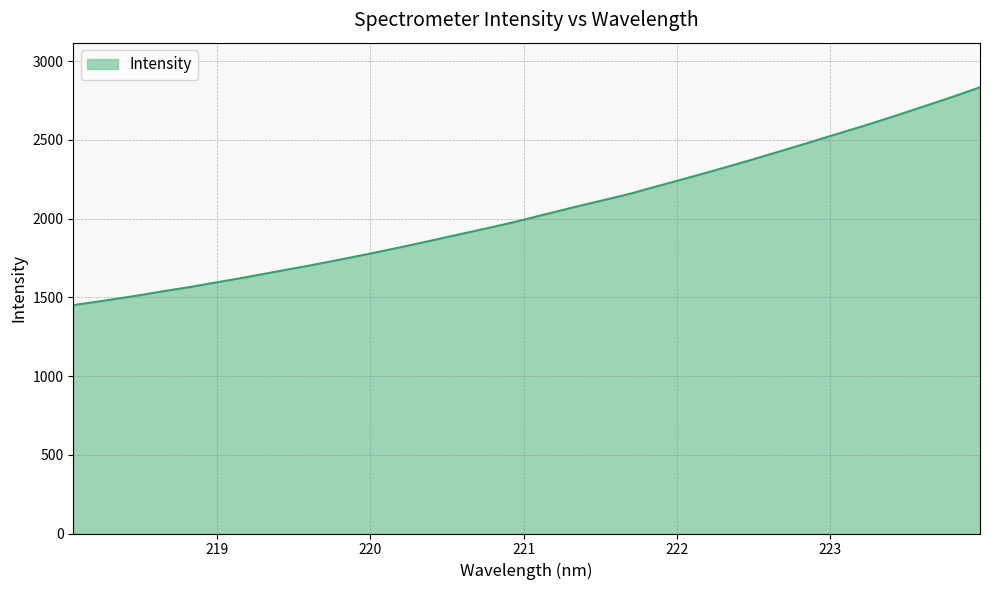

What is the smallest value displayed?

1450.6